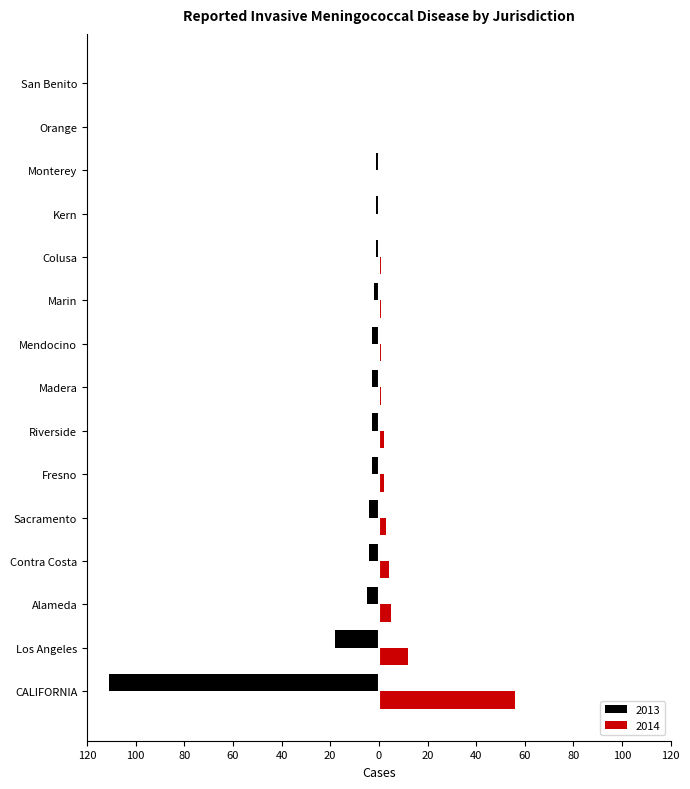

What are all the series names shown in the legend?

2013, 2014